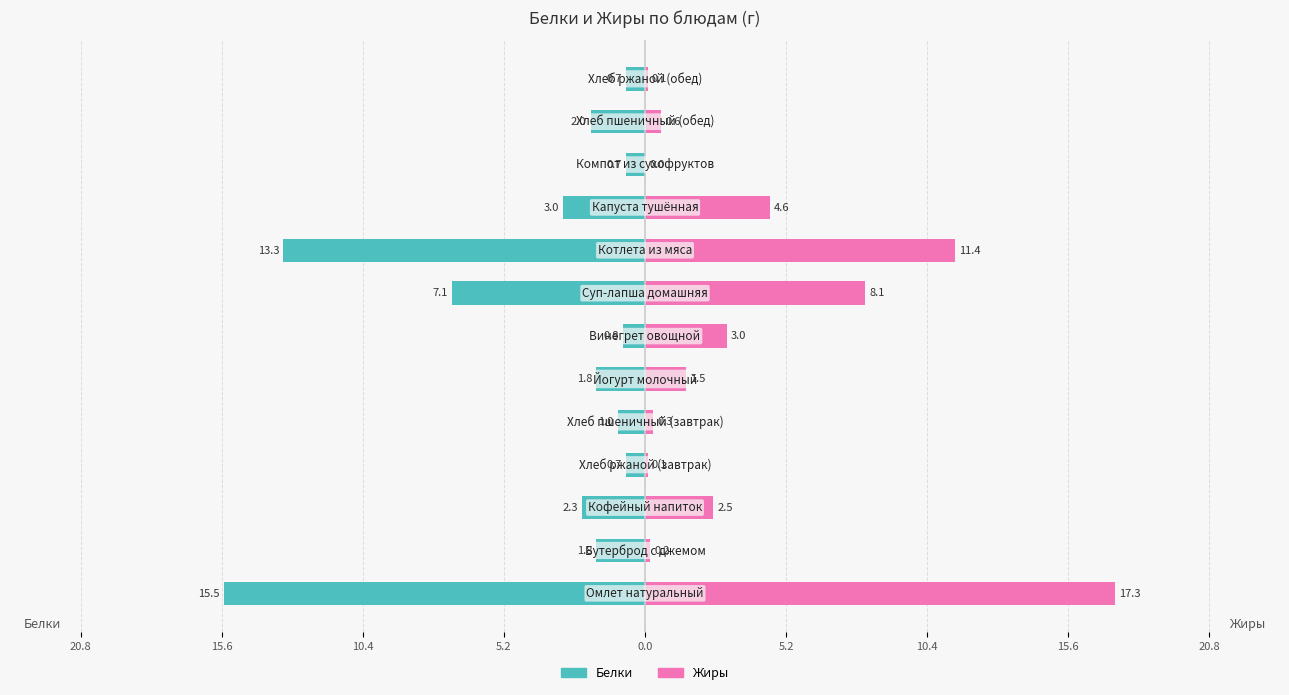

Reading left to right, what are all the values shown in this chart?

Белки: -15.5	-1.8	-2.3	-0.7	-1.0	-1.8	-0.8	-7.1	-13.3	-3.0	-0.7	-2.0	-0.7
Жиры: 17.3	0.2	2.5	0.1	0.3	1.5	3.0	8.1	11.4	4.6	0.0	0.6	0.1